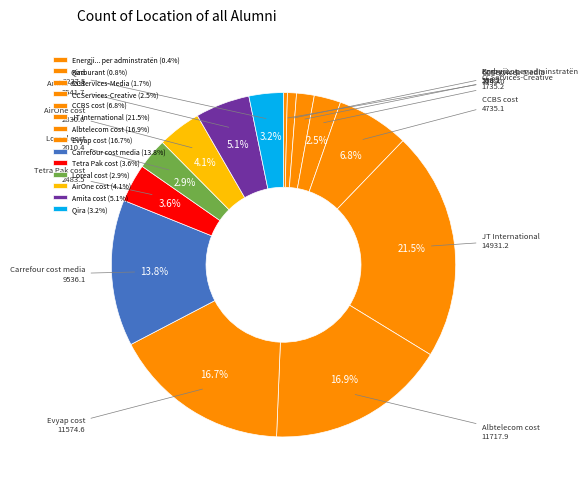

What portion of the pie excludes Evyap cost?

83.3%